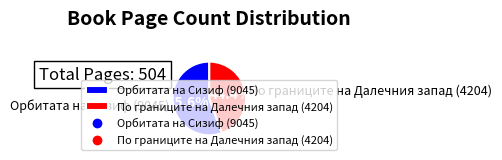

What is the change in value from Орбитата на Сизиф (9045) to По границите на Далечния запад (4204)?

-56